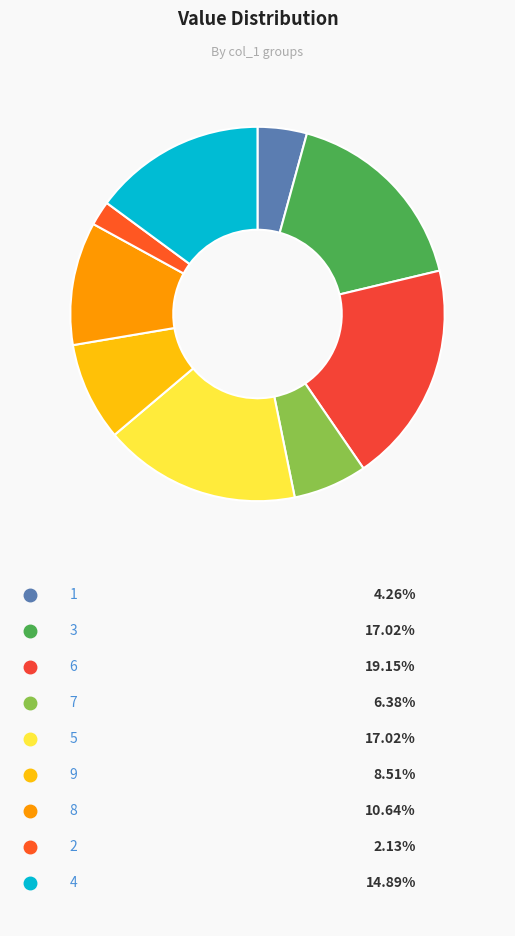

Rank the categories by value from lowest to highest.

2, 1, 7, 9, 8, 4, 3, 5, 6